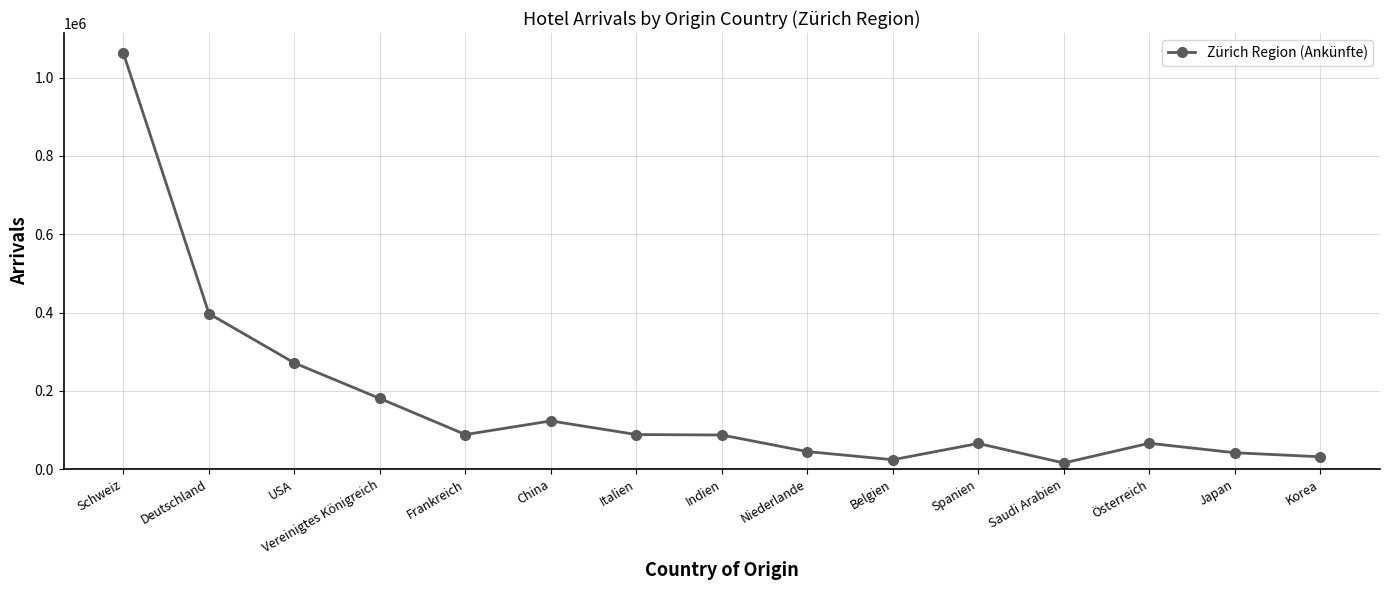

What is the value of the 8th point from the left?

87173